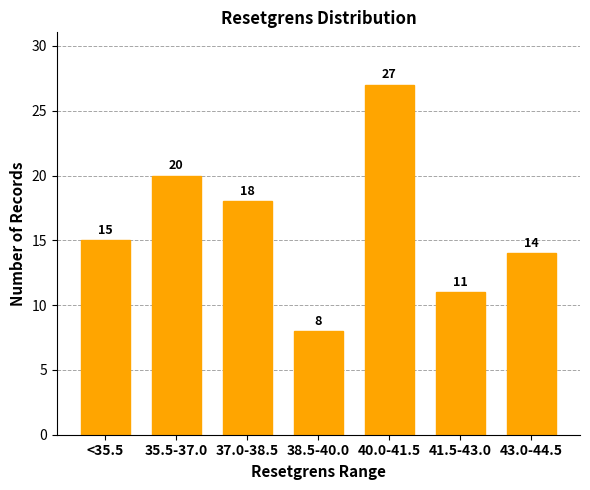

Reading right to left, extract all data points from this chart.

43.0-44.5=14	41.5-43.0=11	40.0-41.5=27	38.5-40.0=8	37.0-38.5=18	35.5-37.0=20	<35.5=15